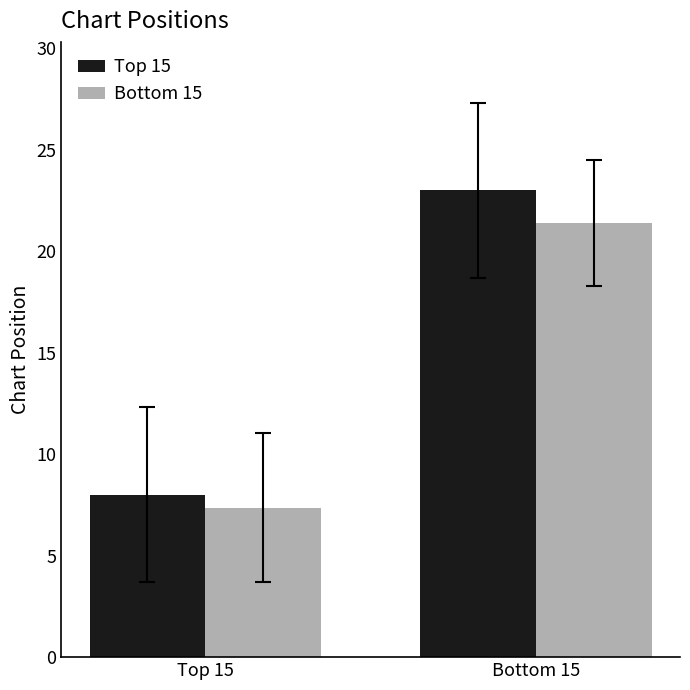

Is it true that Bottom 15 equals 7.4 at Top 15?

True